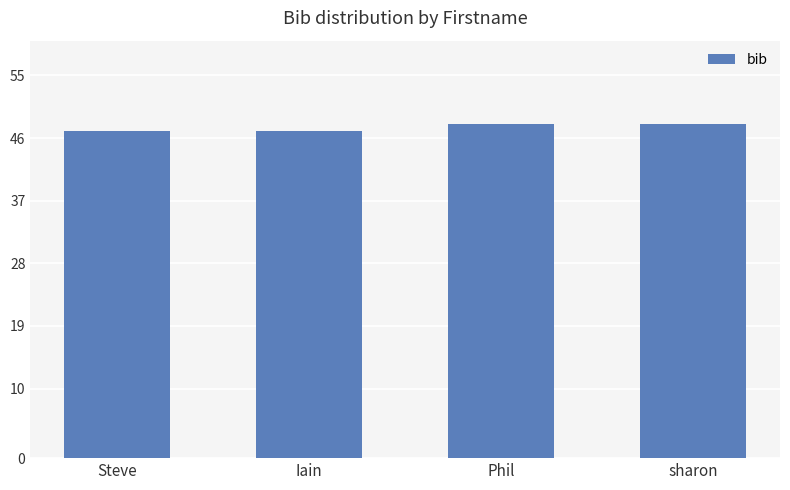

How many values are below 48?

2